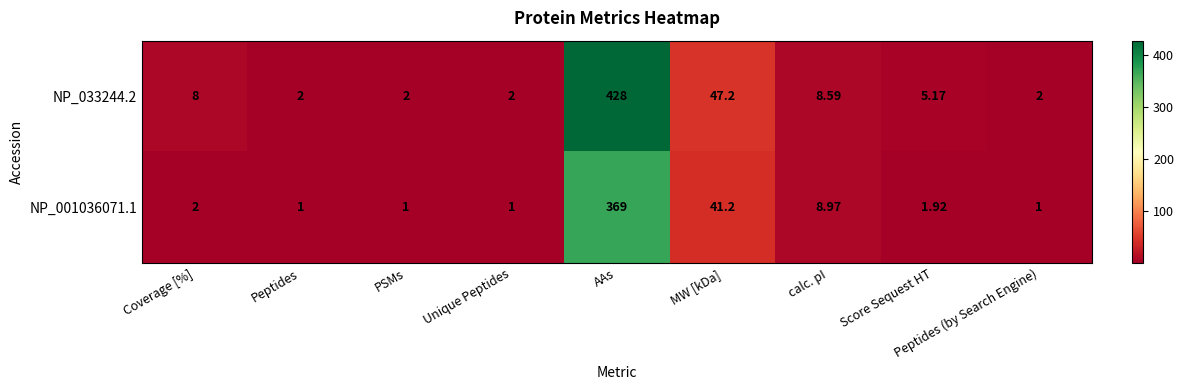

At which category is the sum across all series the highest?

AAs